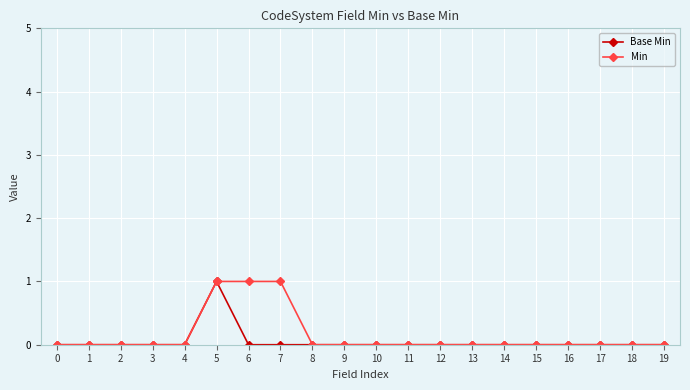

How many lines are shown in the chart?

2